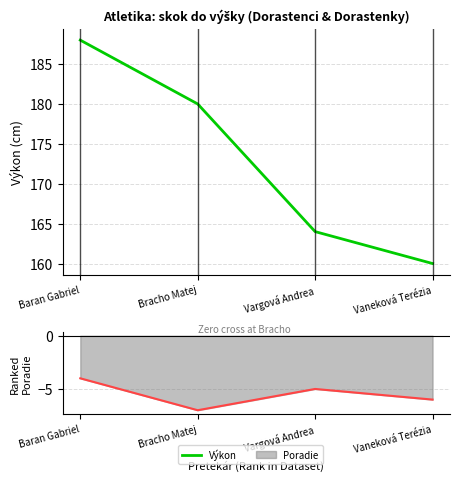

List the series in order of their overall mean, highest first.

Výkon, Poradie (negated)